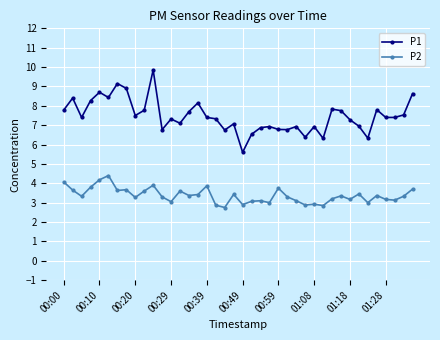

What is the sum of all P2 values?

134.9